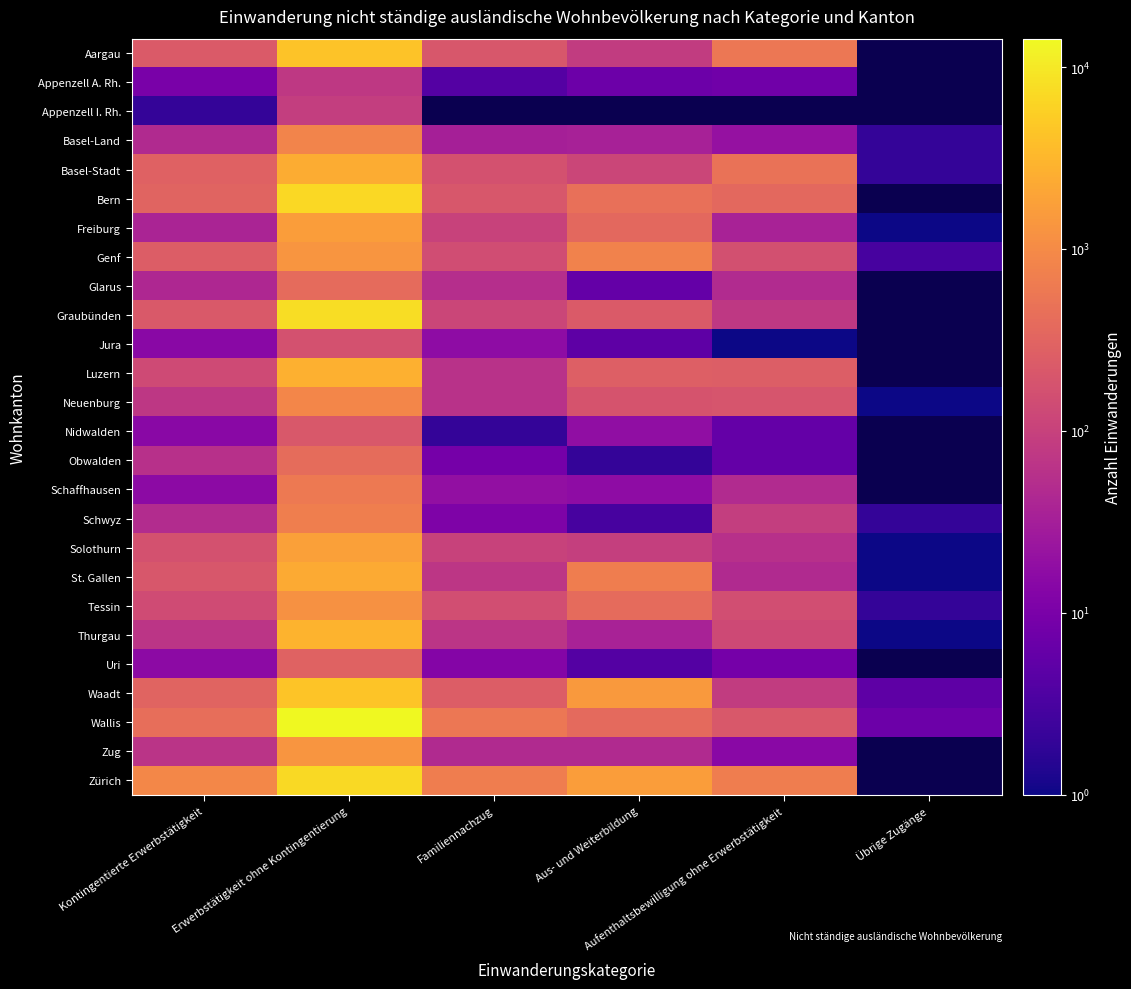

Which series has the largest total across all categories?

Wallis